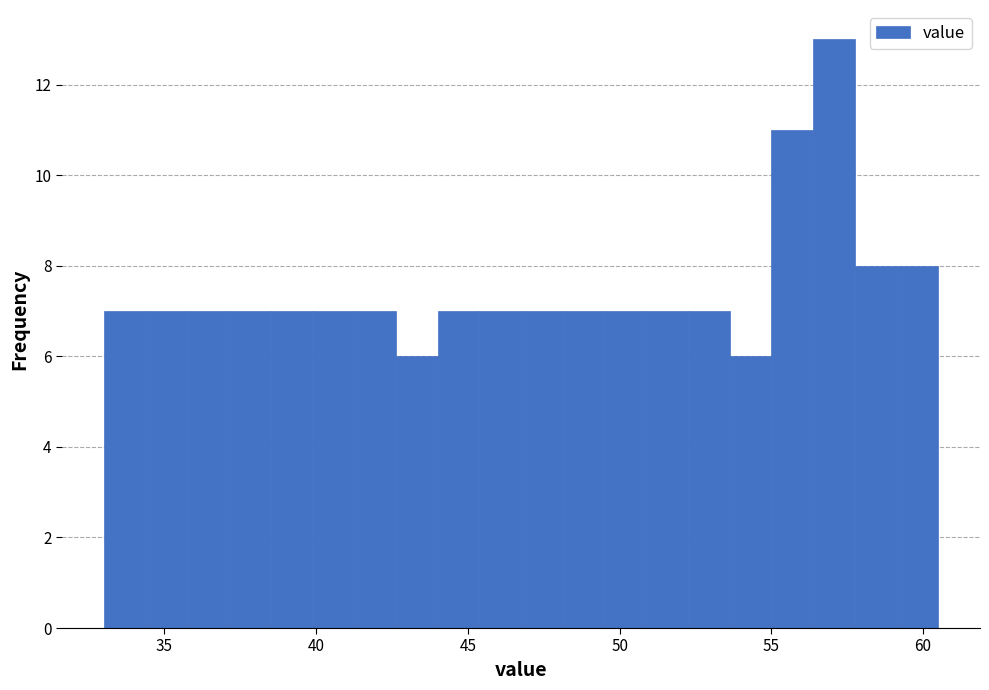

Around what value on the x-axis is the tallest bar? Give the approximate position of its centre, as read against the axis.

57.0